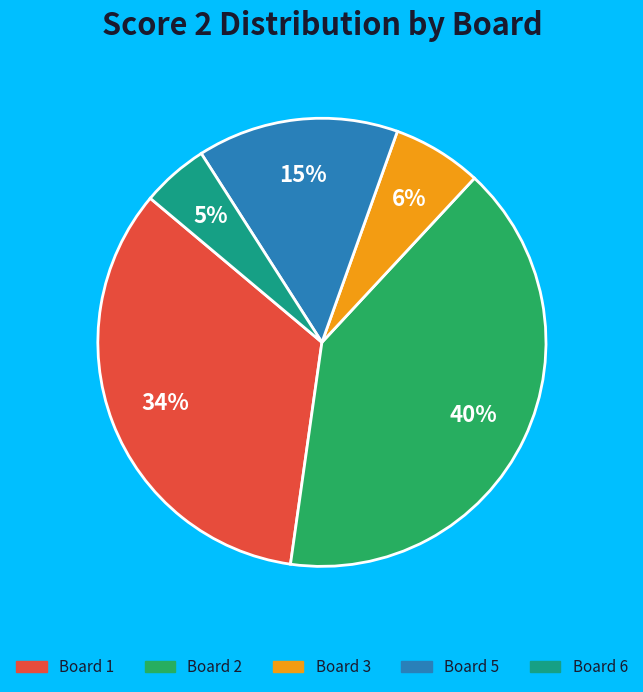

To the nearest percent, what is the average slice percentage?

20%